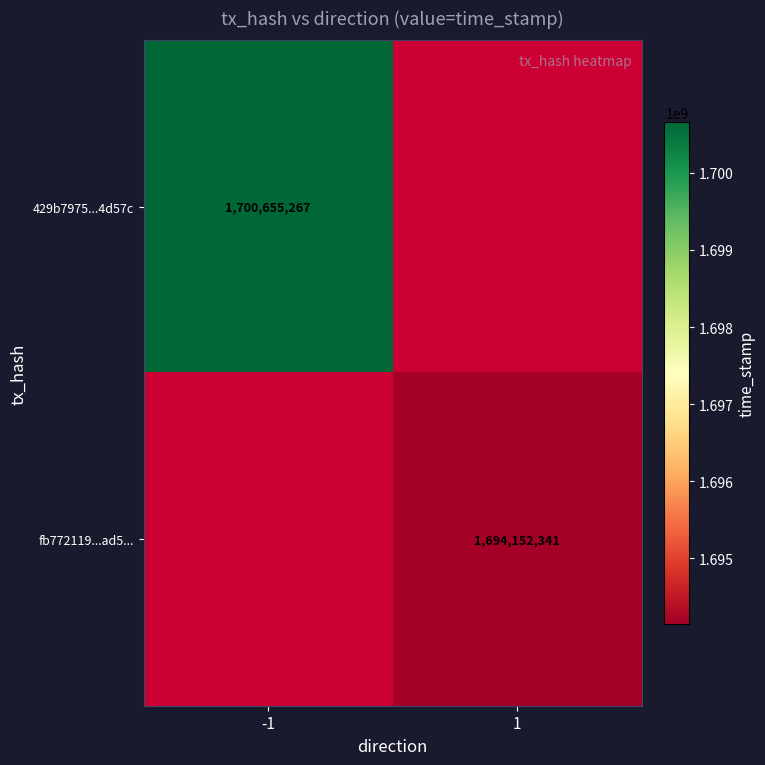

How many distinct data groups are displayed?

2